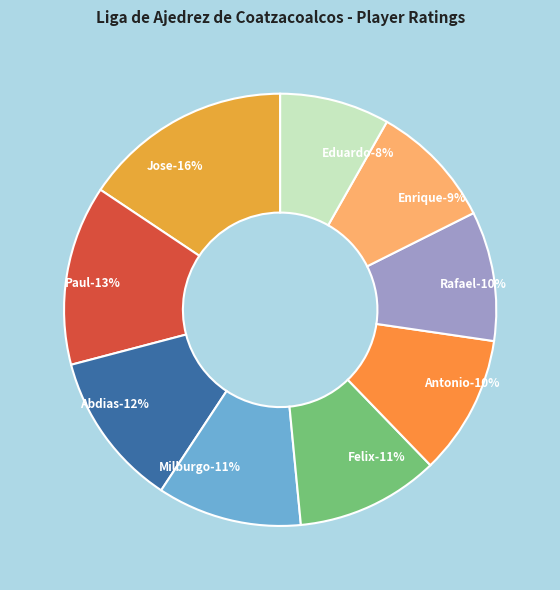

Does Leetch Hernandez Jorge Eduardo represent more than half of the total?

No